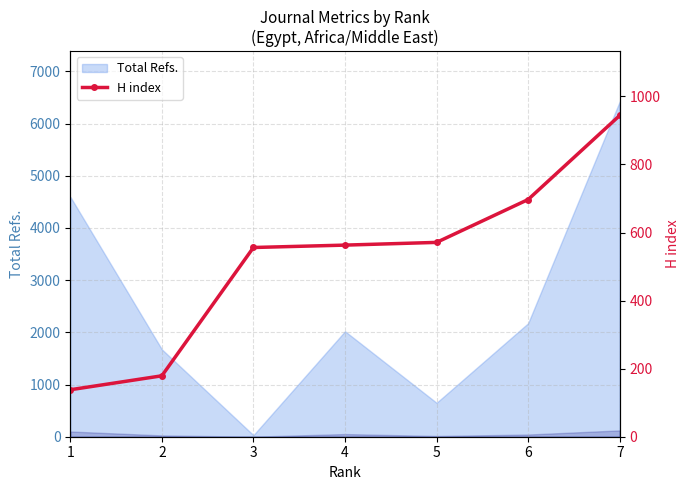

True or false: the data shows 53 at 1.

False